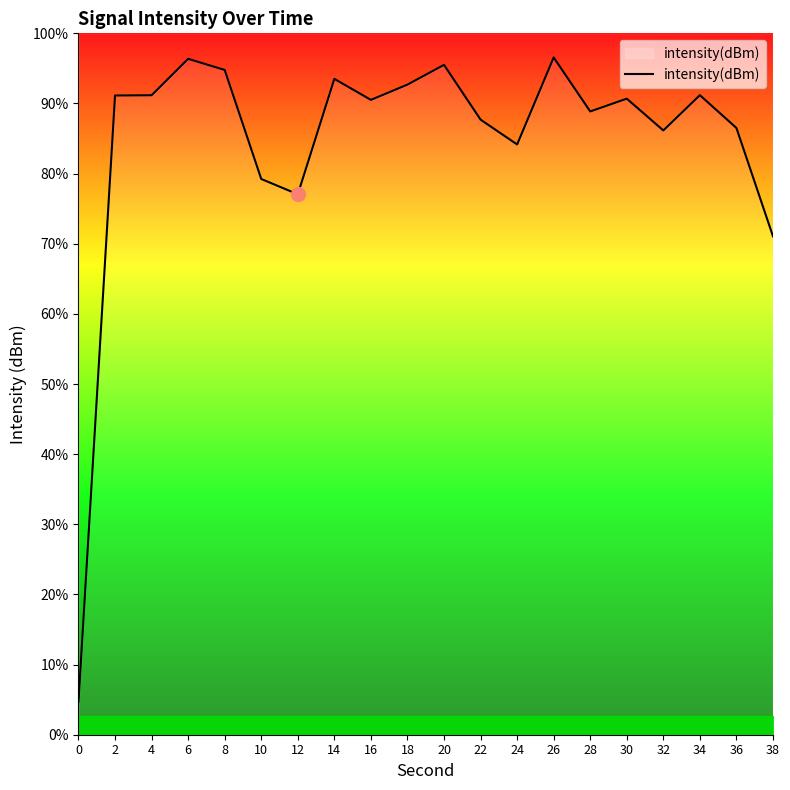

Does the chart display data point markers on the line(s)?

No